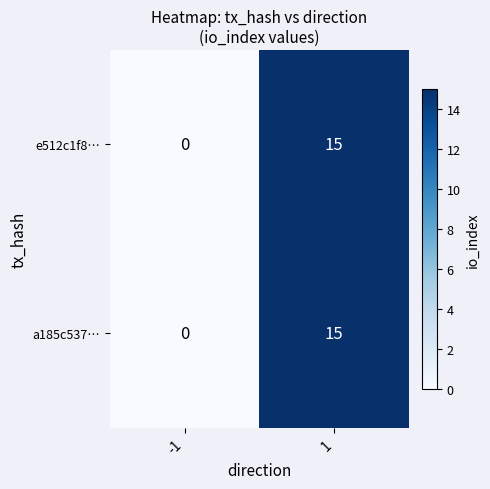

Is the value of a185c537… at 1 greater than the value of e512c1f8… at -1?

Yes